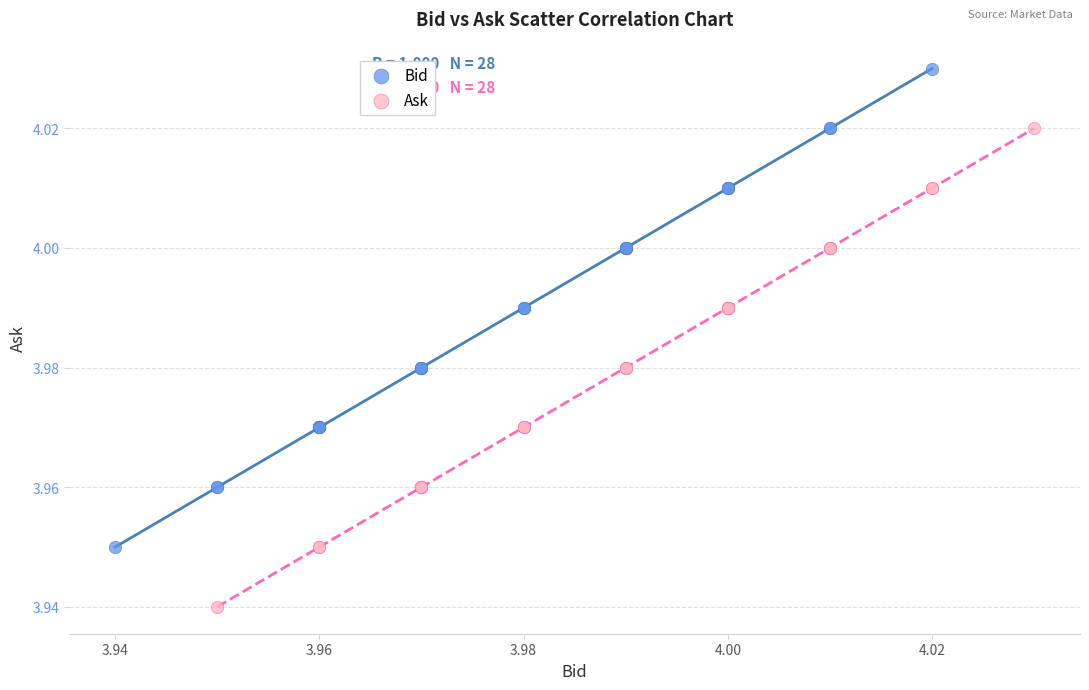

Which series contains the highest Y value?

Bid